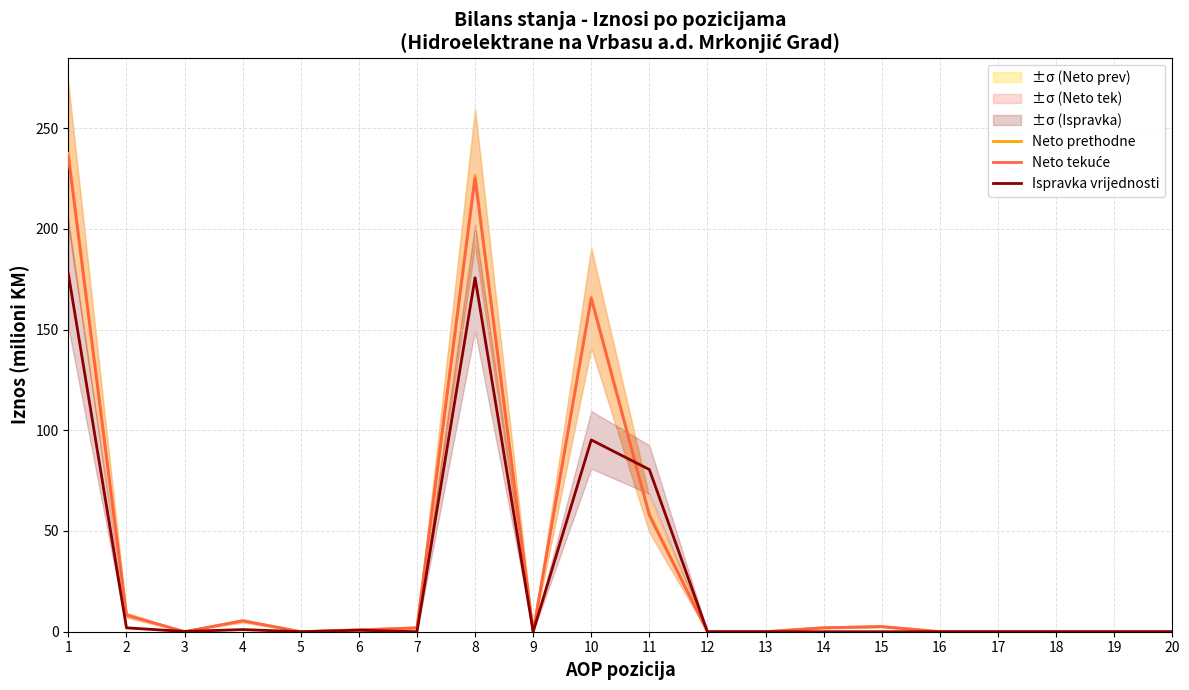

Which series has the largest total across all categories?

Neto prethodne